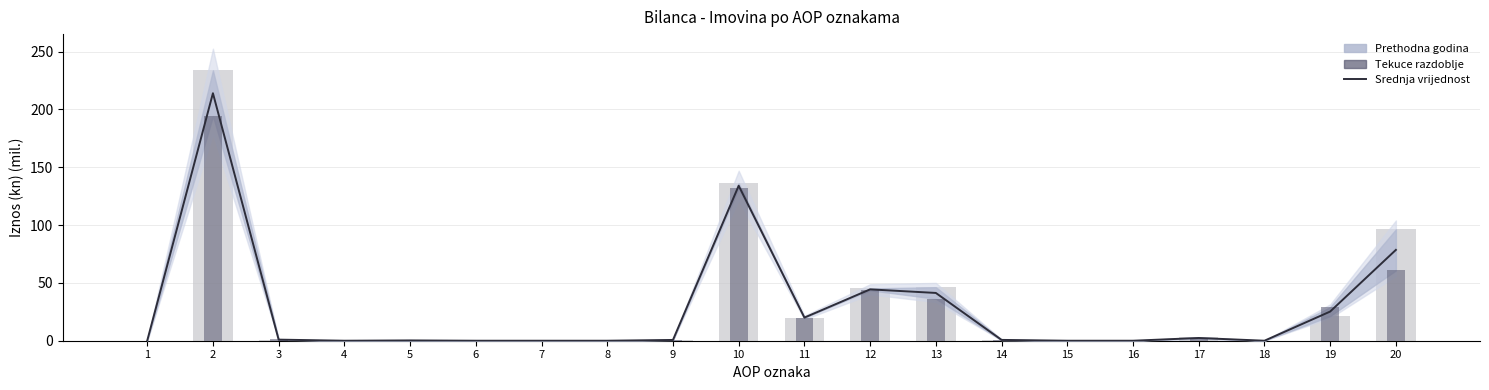

What is the maximum value for Prethodna godina (bar)?

233.8